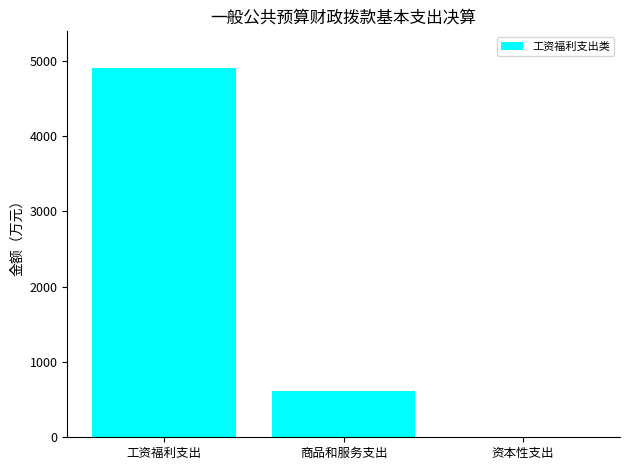

Read the value at 工资福利支出.

4898.6